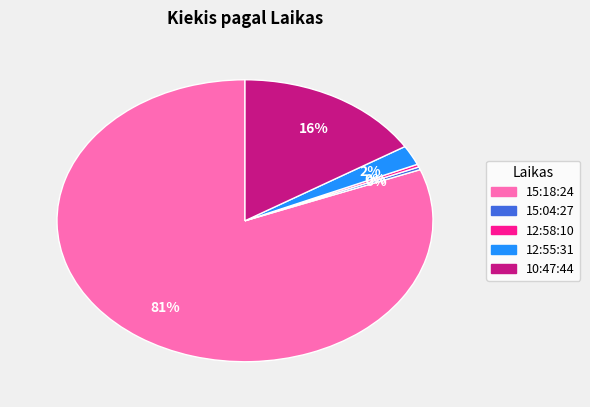

What percentage is the 10:47:44 slice, to the nearest percent?

16%